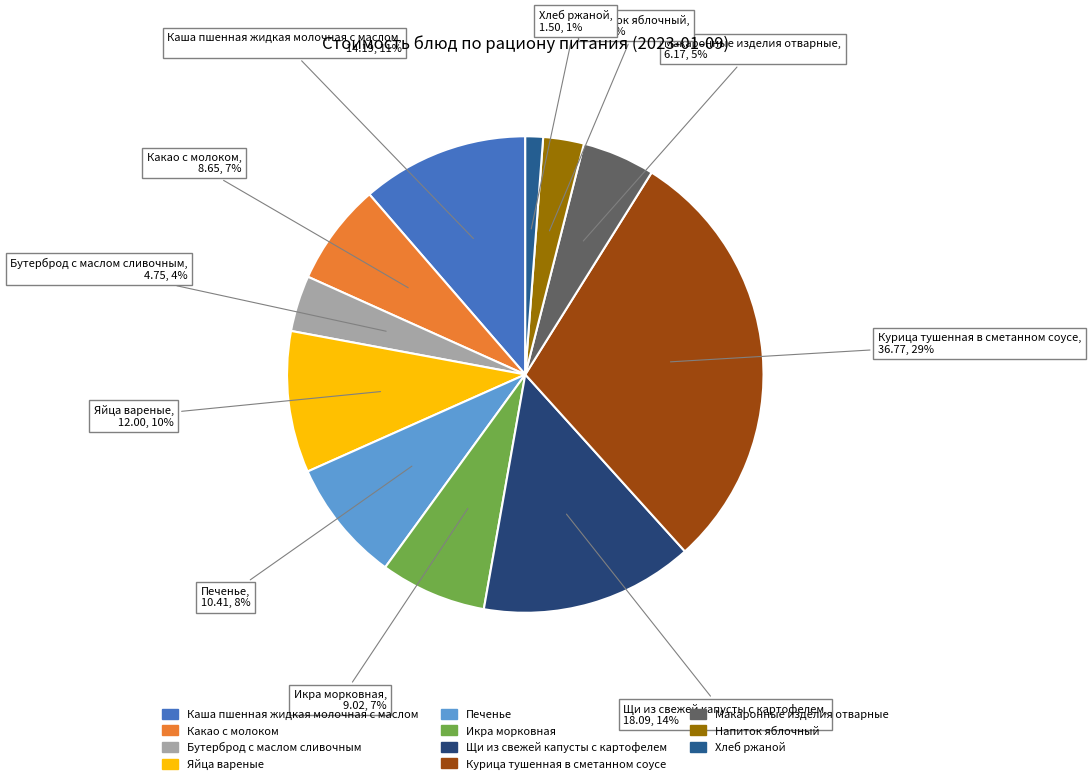

To the nearest percent, what percentage of the pie is Какао с молоком?

7%